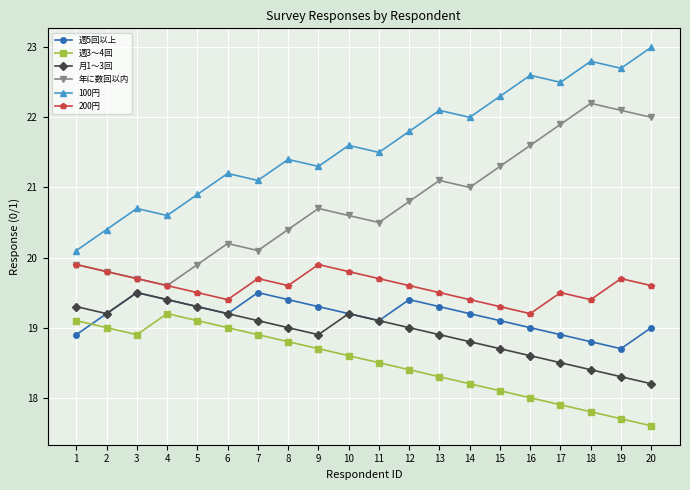

Which category has the highest value across all series?

20